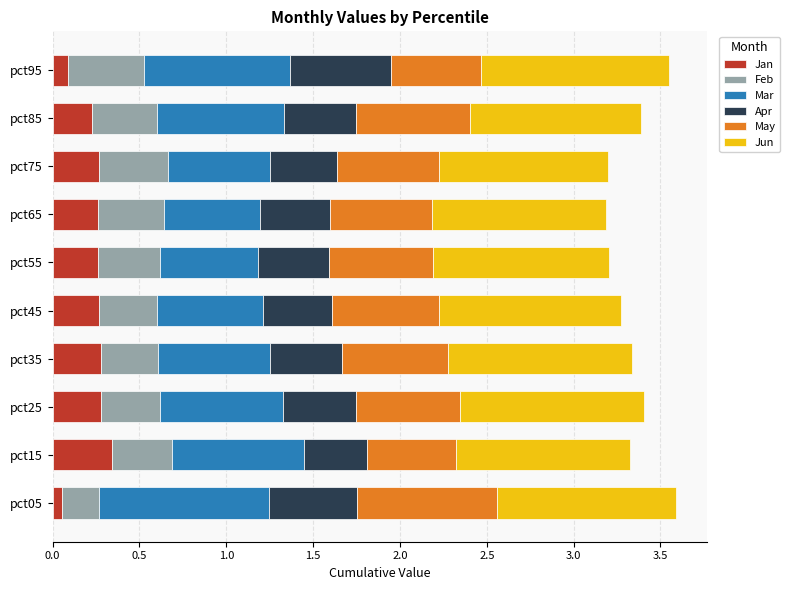

What is the sum of the Jan values at pct35 and pct75?

0.5